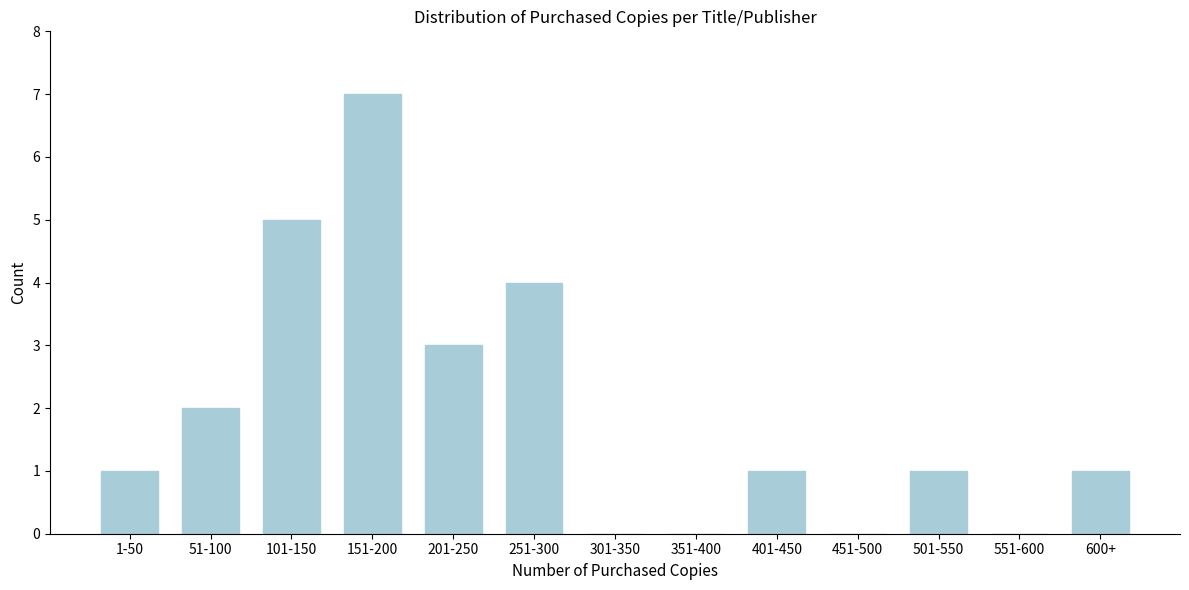

Reading left to right, list all the values displayed in this chart.

1-50=1	51-100=2	101-150=5	151-200=7	201-250=3	251-300=4	301-350=0	351-400=0	401-450=1	451-500=0	501-550=1	551-600=0	600+=1